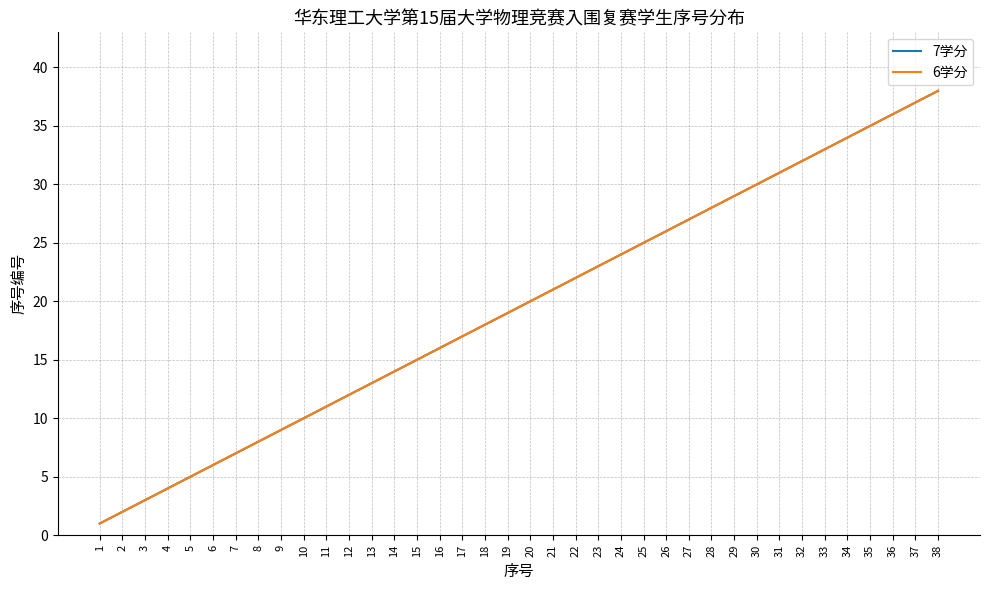

Does the chart have visible grid lines?

Yes